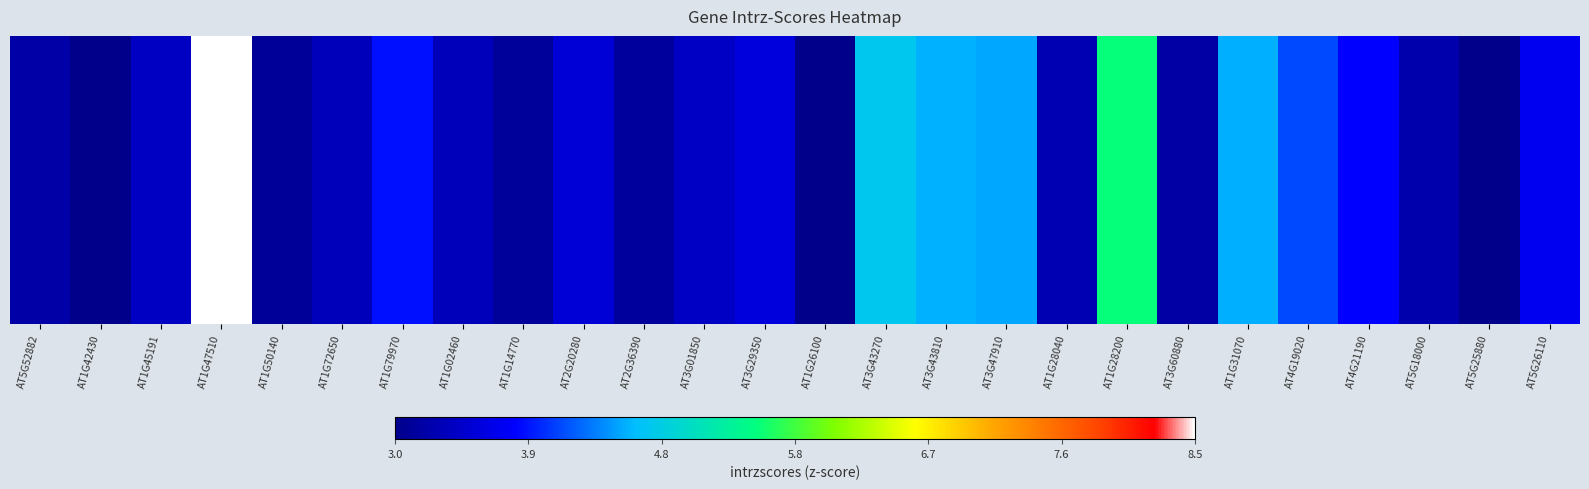

List the labels in order of value, smallest first.

AT1G26100, AT5G25880, AT1G42430, AT1G50140, AT1G14770, AT2G36390, AT3G60880, AT5G52882, AT5G18000, AT1G28040, AT1G02460, AT1G72650, AT1G45191, AT3G01850, AT2G20280, AT3G29350, AT5G26110, AT4G21190, AT1G79970, AT4G19020, AT3G47910, AT1G31070, AT3G43810, AT3G43270, AT1G28200, AT1G47510